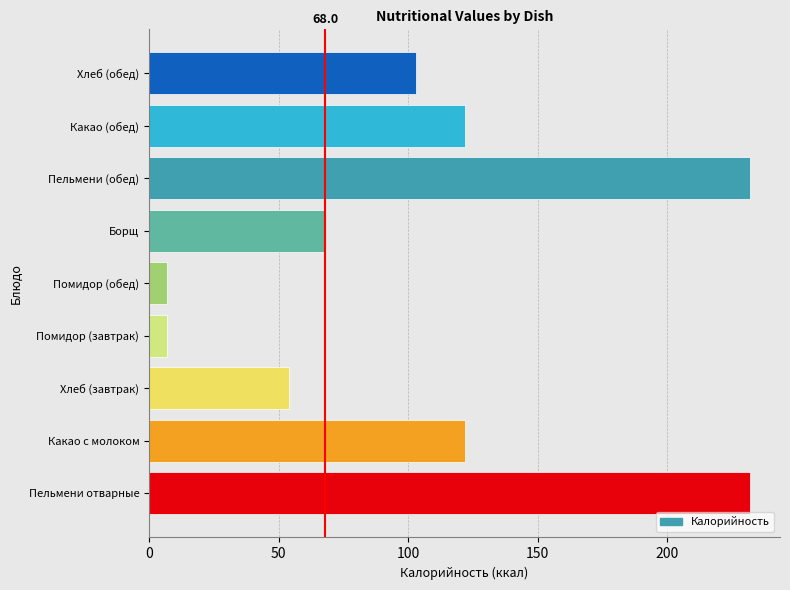

Read the value at Помидор (обед).

7